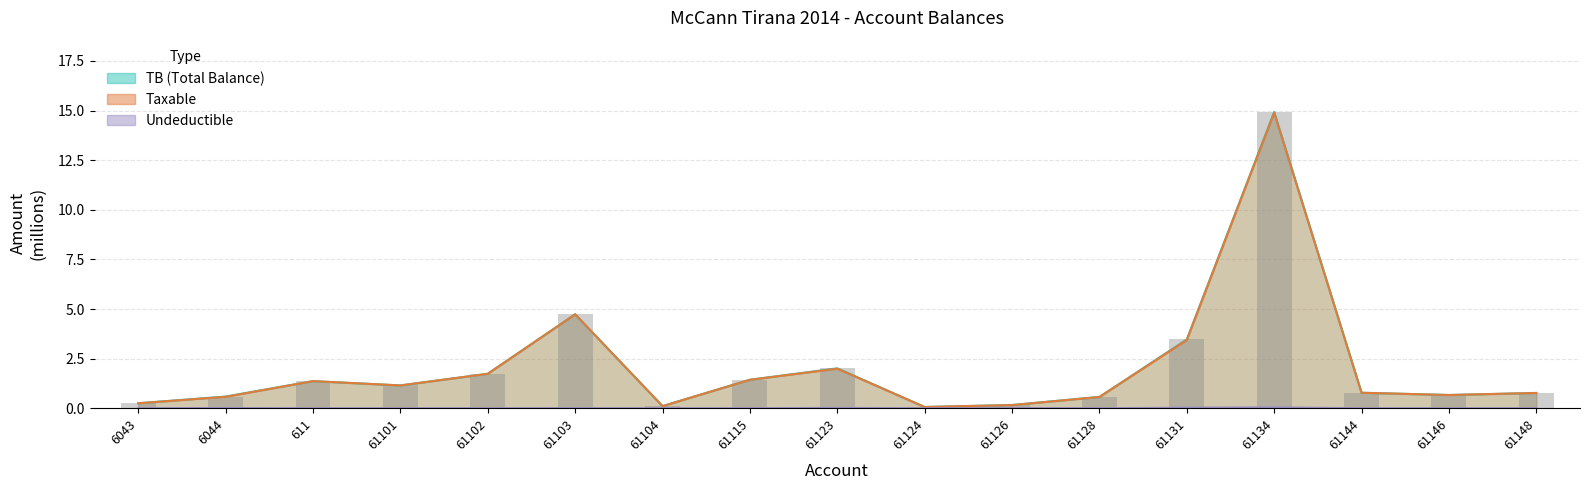

Between 61101 and 61123, which is larger?

61123